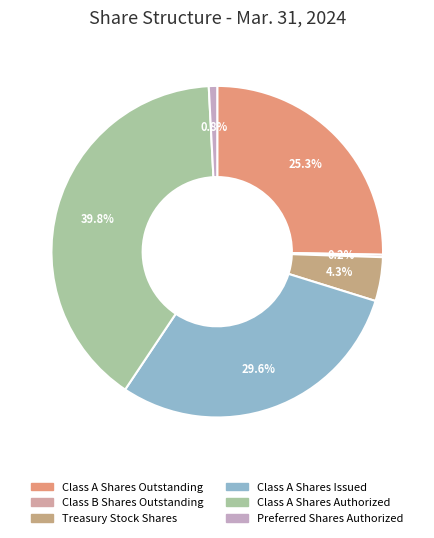

How many slices are in this pie chart?

6